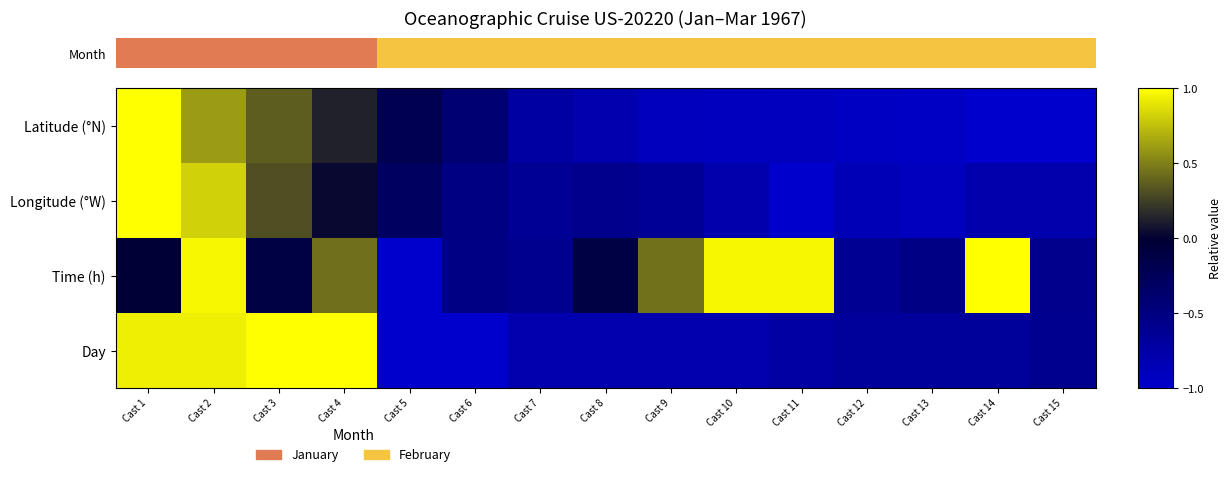

Is the value of Day at Cast 8 greater than the value of Longitude (°W) at Cast 3?

No